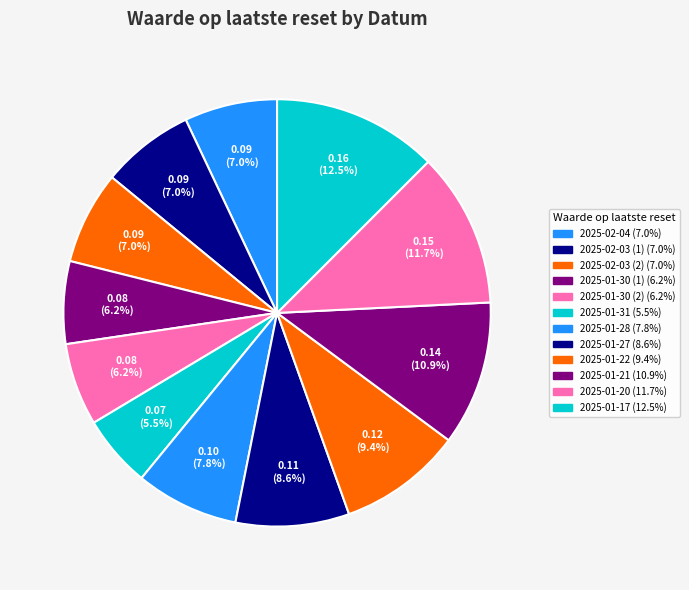

Count the number of slices in the pie.

12